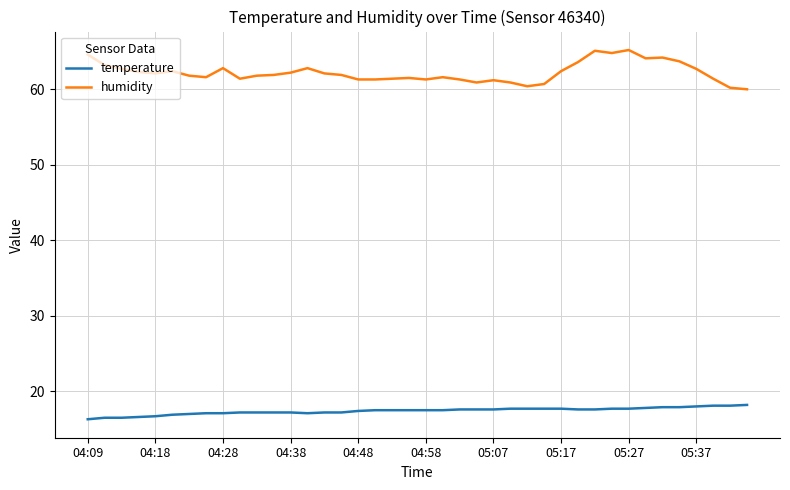

What is the maximum value for temperature?

18.2